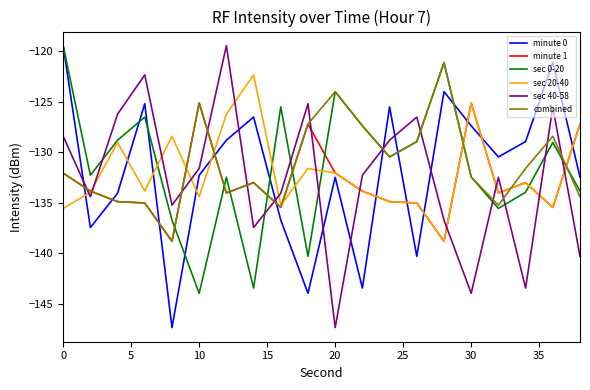

Which series ends up on top after the final intersection of combined and minute 0?

minute 0